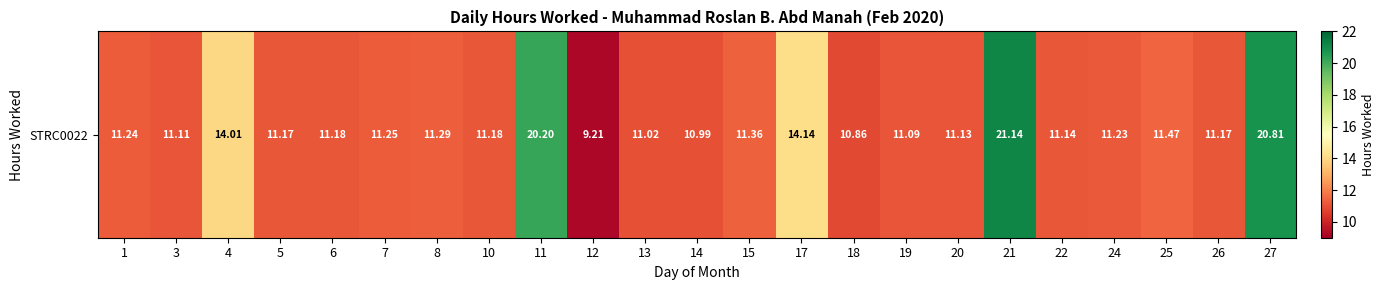

List the labels in order of value, smallest first.

12, 18, 14, 13, 19, 3, 20, 22, 5, 26, 6, 10, 24, 1, 7, 8, 15, 25, 4, 17, 11, 27, 21